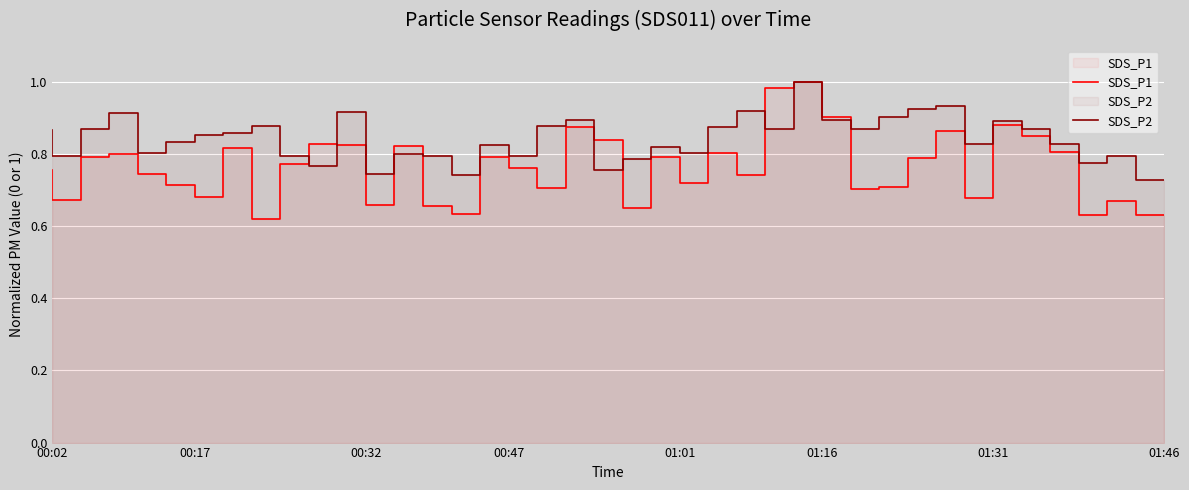

List the series in order of their overall mean, highest first.

SDS_P2, SDS_P1